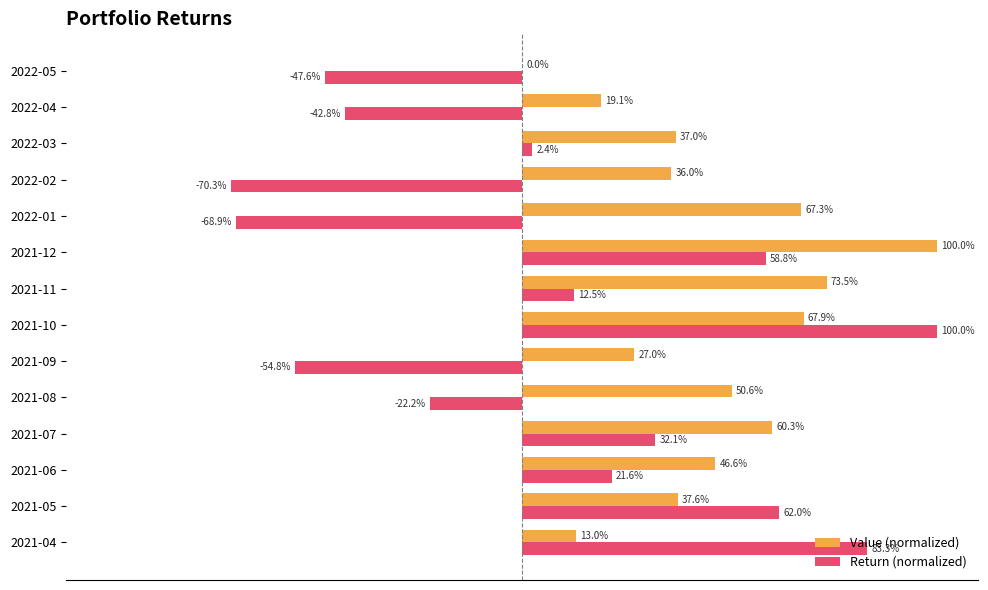

Which category has the highest value in the Value (normalized) series?

2021-12